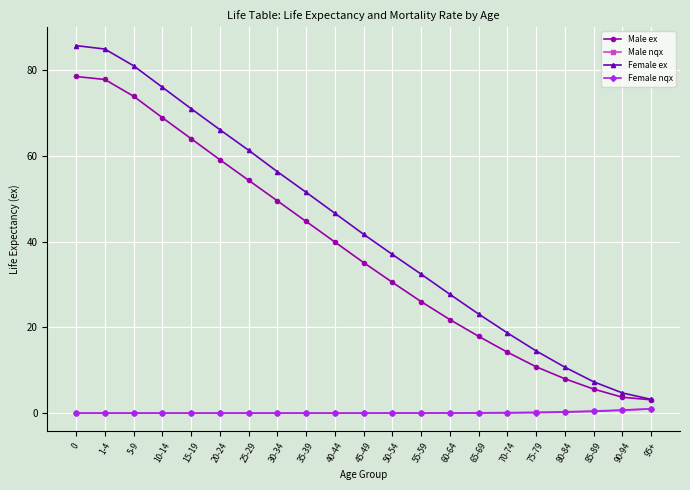

True or false: Female ex has more than 2 interior local peaks.

False